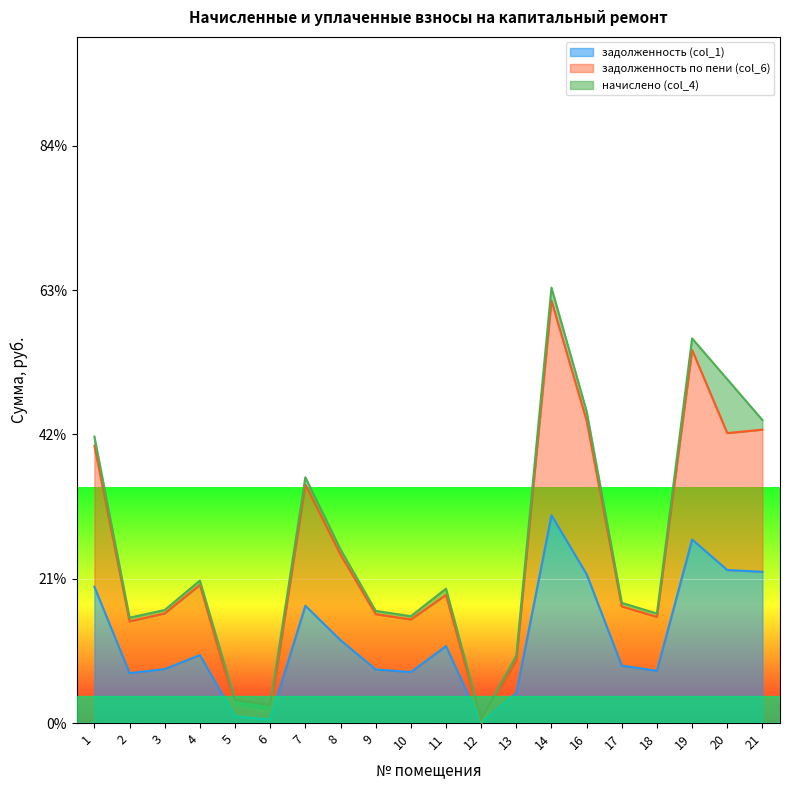

True or false: задолженность по пени (col_6) has more than 2 interior local peaks.

True